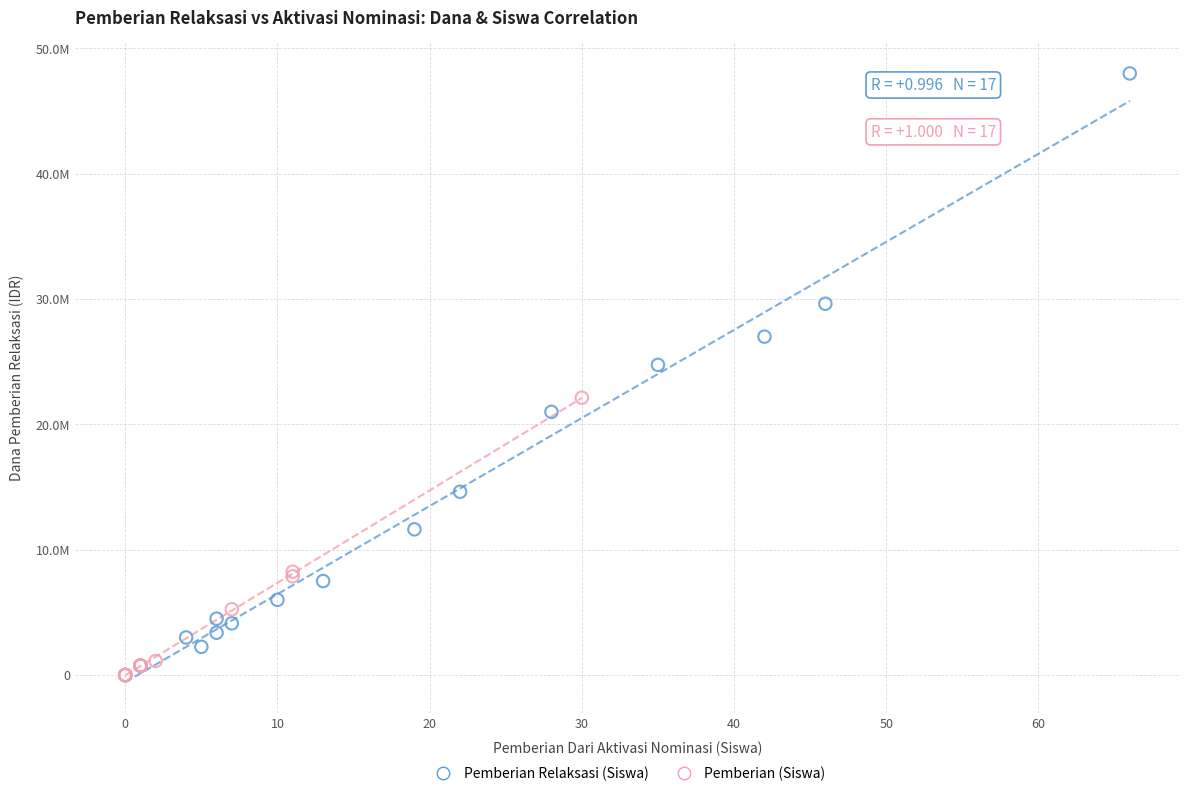

Which series contains the highest Y value?

Pemberian Relaksasi (Siswa)